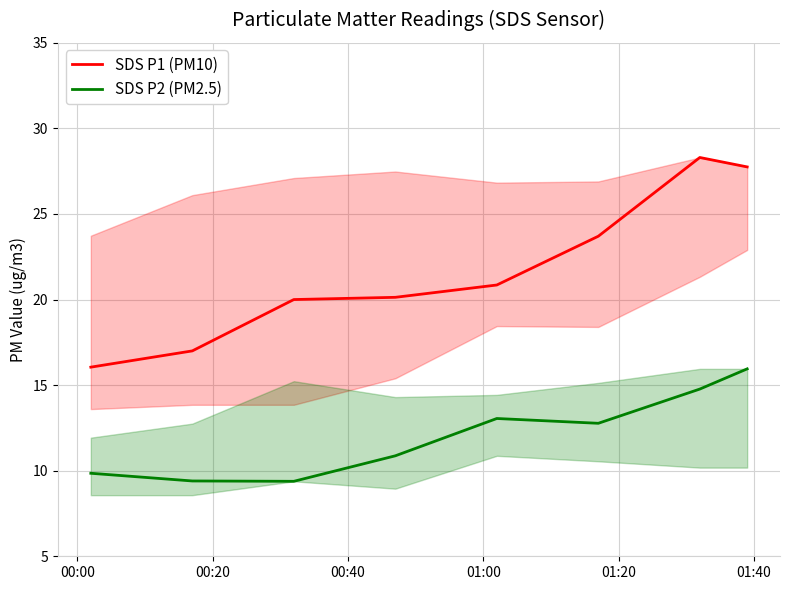

Which series has the widest spread of values?

SDS P1 (PM10)